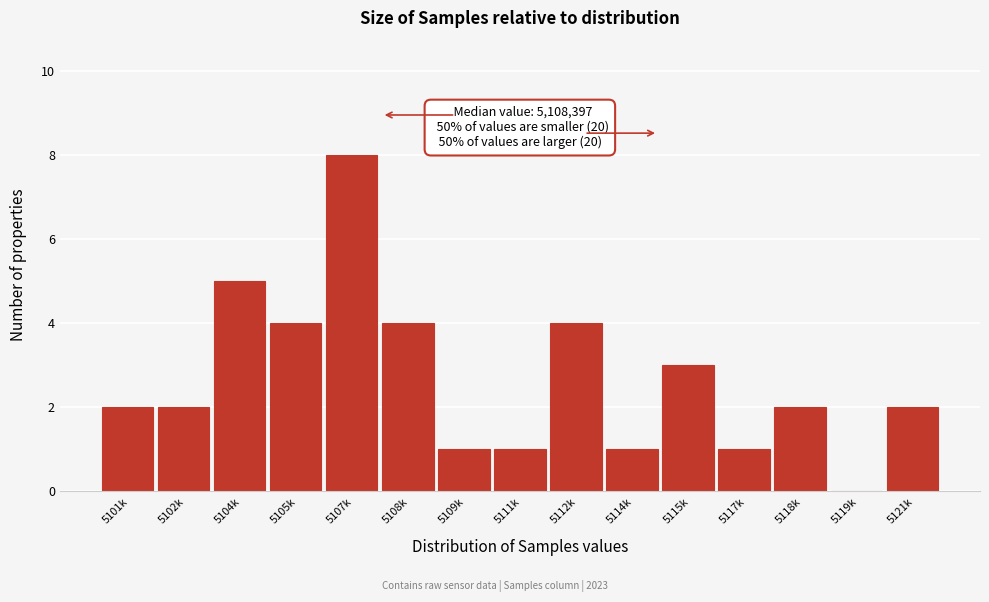

Reading left to right, extract all data points from this chart.

5101k=2	5102k=2	5104k=5	5105k=4	5107k=8	5108k=4	5109k=1	5111k=1	5112k=4	5114k=1	5115k=3	5117k=1	5118k=2	5119k=0	5121k=2